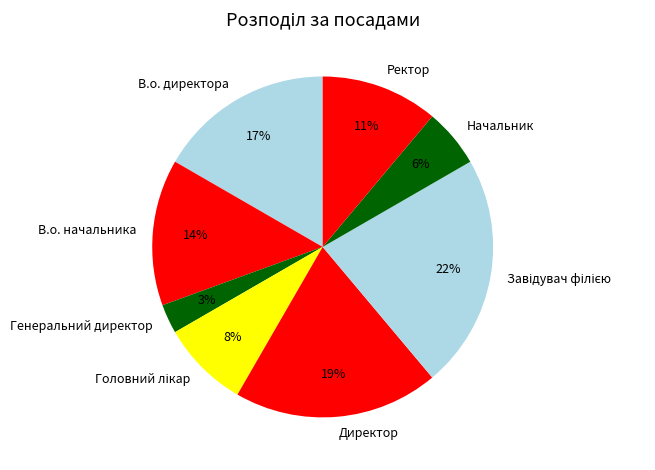

Is there a majority slice in this chart?

No